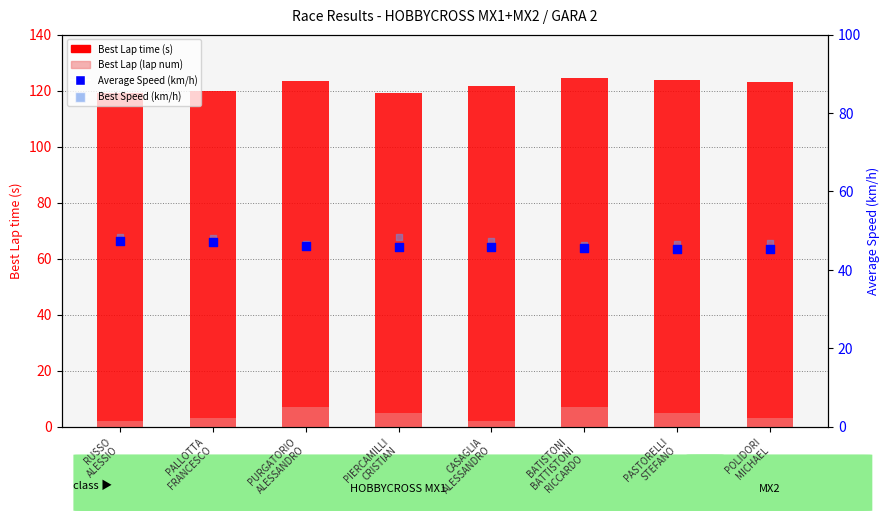

Which series reaches the minimum Y coordinate?

Best Lap (num)